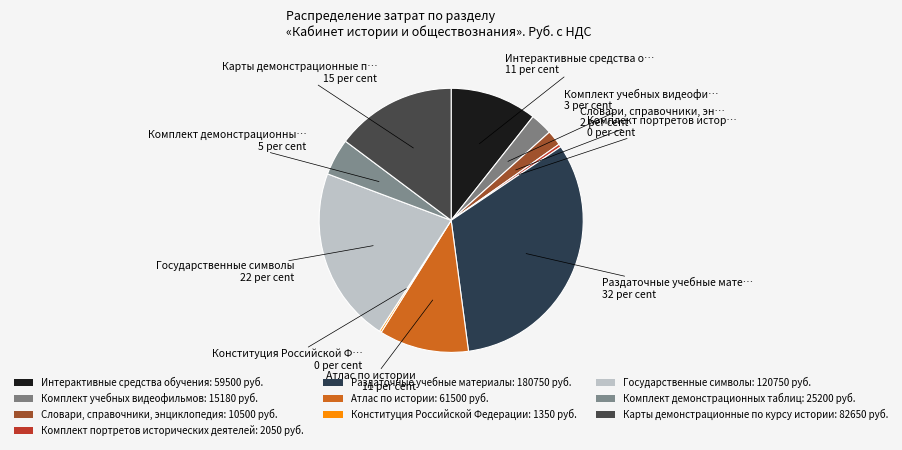

Rank the categories by value from highest to lowest.

Раздаточные учебные материалы, Государственные символы, Карты демонстрационные по курсу истории, Атлас по истории, Интерактивные средства обучения, Комплект демонстрационных таблиц, Комплект учебных видеофильмов, Словари, справочники, энциклопедия, Комплект портретов исторических деятелей, Конституция Российской Федерации